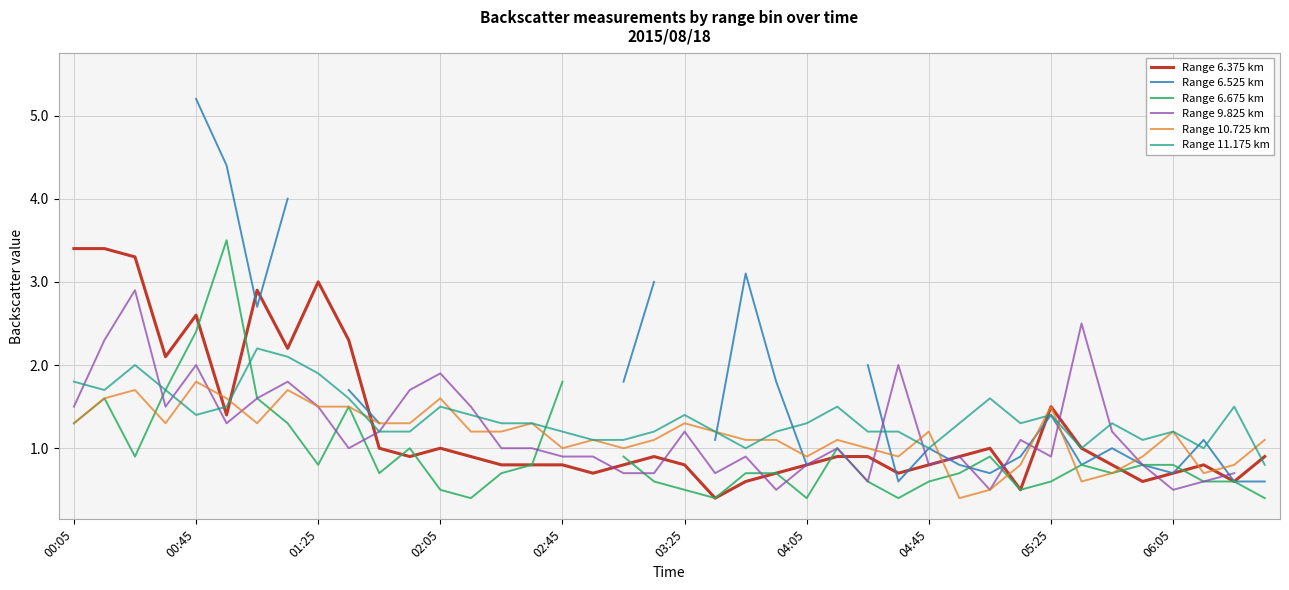

What is the maximum value for Range 11.175 km?

2.2